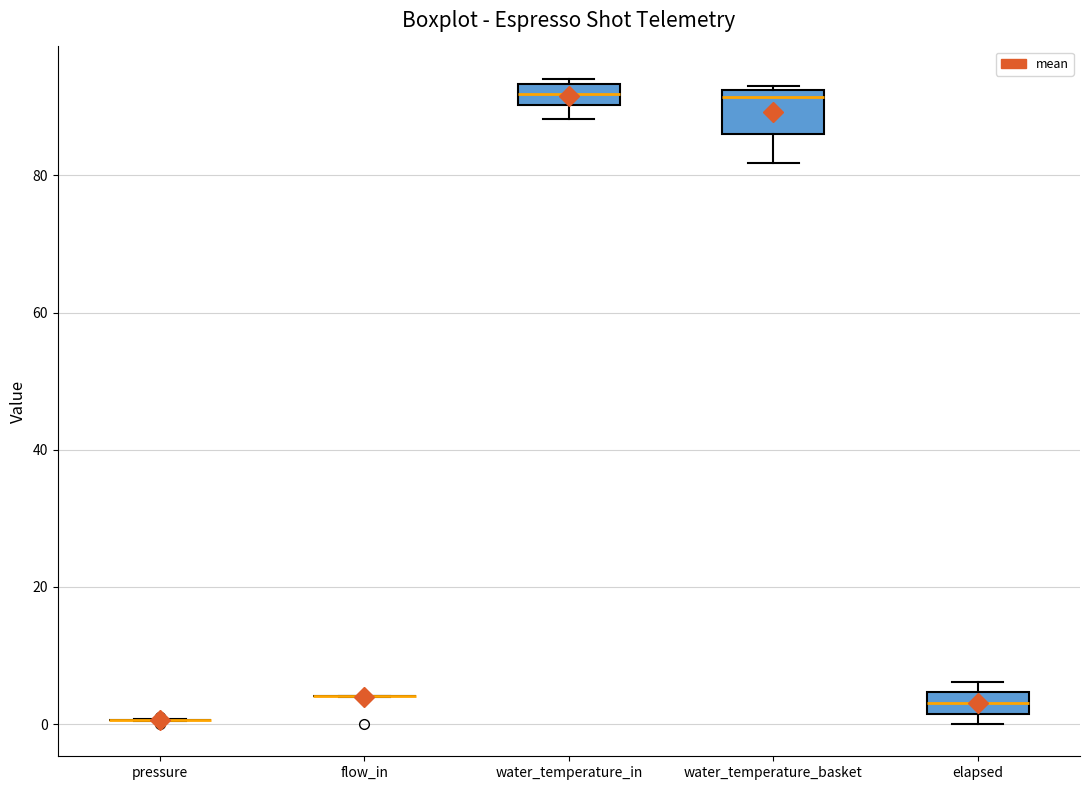

Which box is the tallest, from its lower edge to its upper edge?

water_temperature_basket